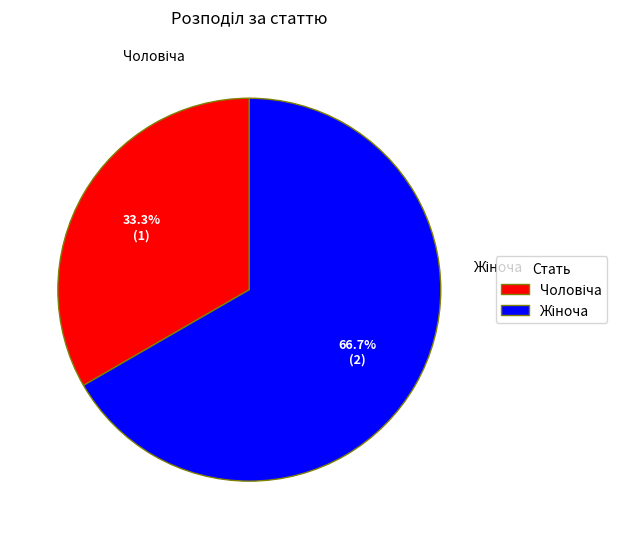

To the nearest percent, what is the average slice percentage?

50%